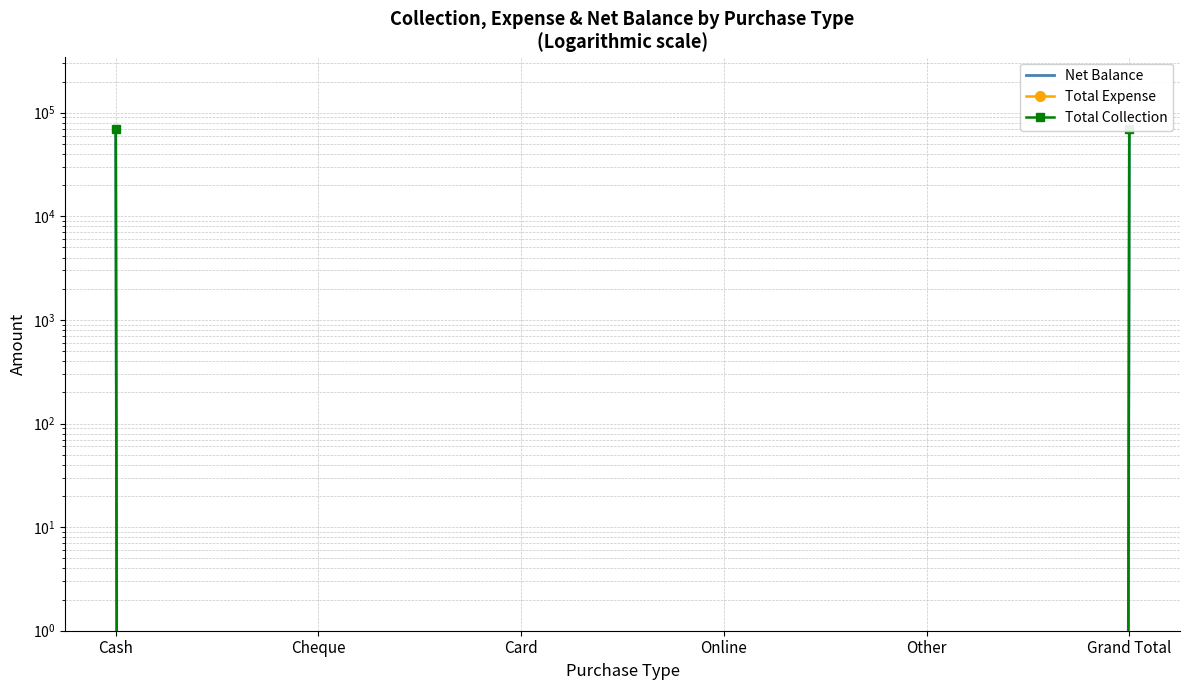

Reading left to right, extract all data points from this chart.

Net Balance: Cash=69500	Cheque=0	Card=0	Online=0	Other=0	Grand Total=69500
Total Expense: Cash=0	Cheque=0	Card=0	Online=0	Other=0	Grand Total=0
Total Collection: Cash=69500	Cheque=0	Card=0	Online=0	Other=0	Grand Total=69500